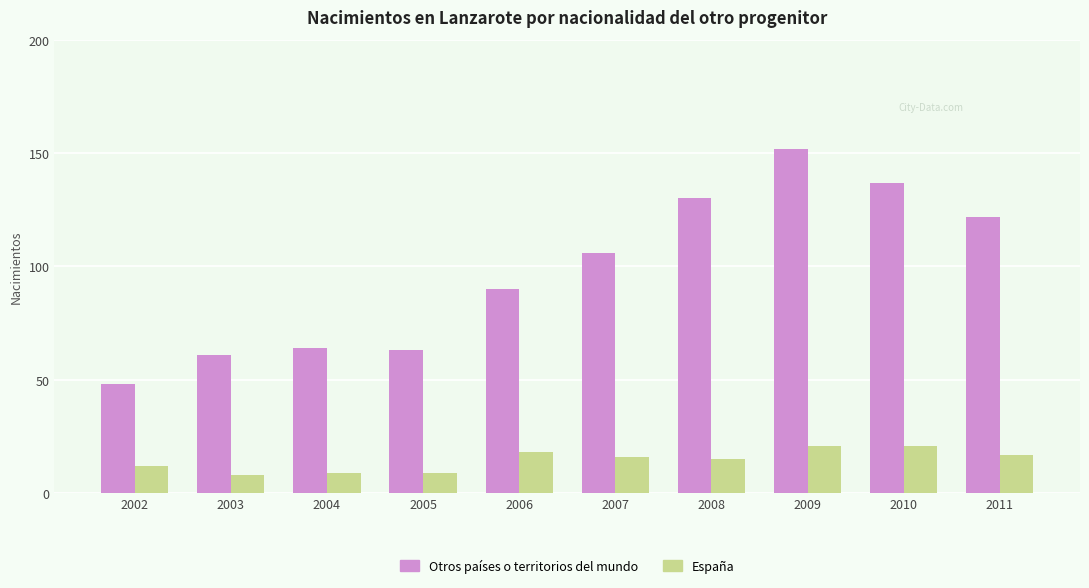

What is the greatest value displayed?

152